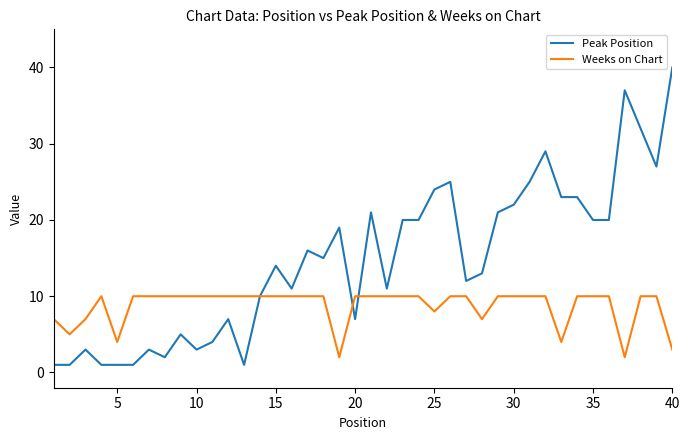

List the series in order of their peak value, highest first.

Peak Position, Weeks on Chart